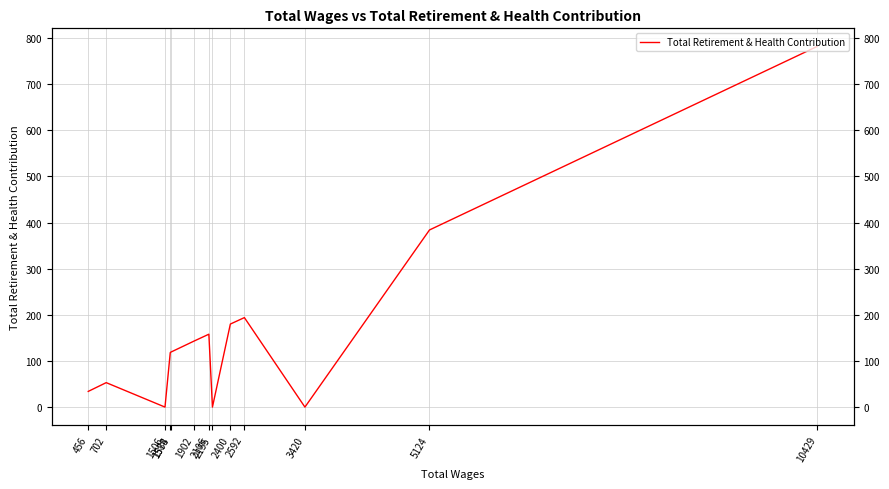

Reading left to right, what are all the values shown in this chart?

782	384	0	194	180	0	158	143	119	118	0	53	34